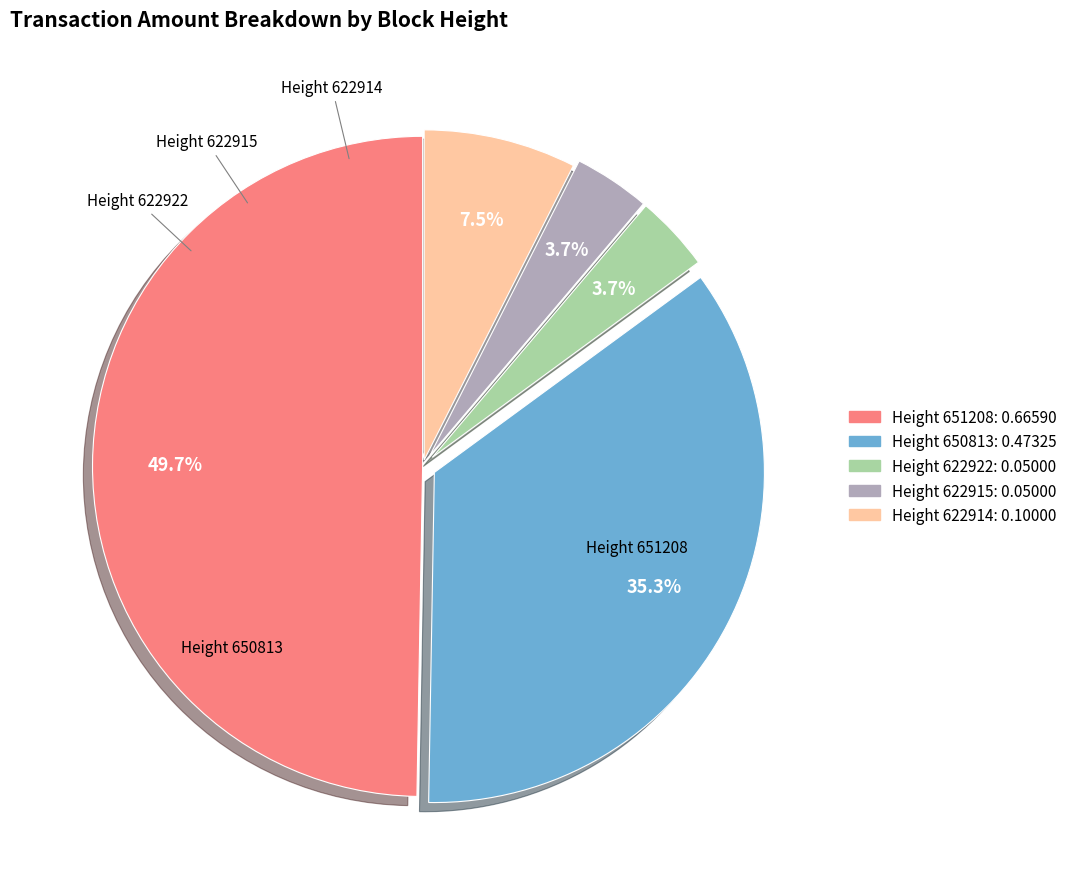

Which category has the biggest portion of the pie?

651208